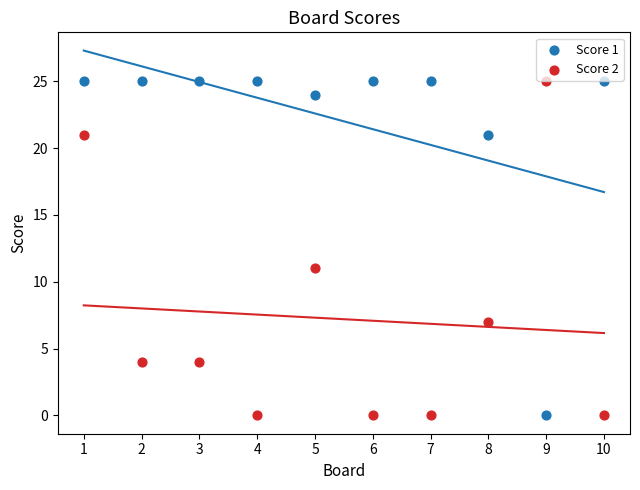

Across all data points, what is the range of Y values (max minus min)?

25